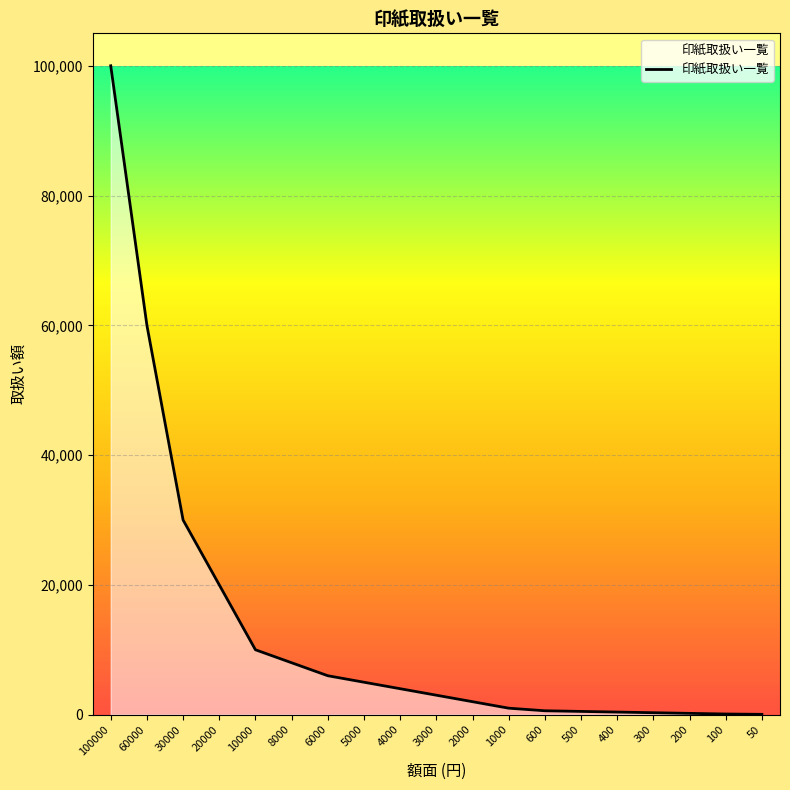

Does the chart display data point markers on the line(s)?

No